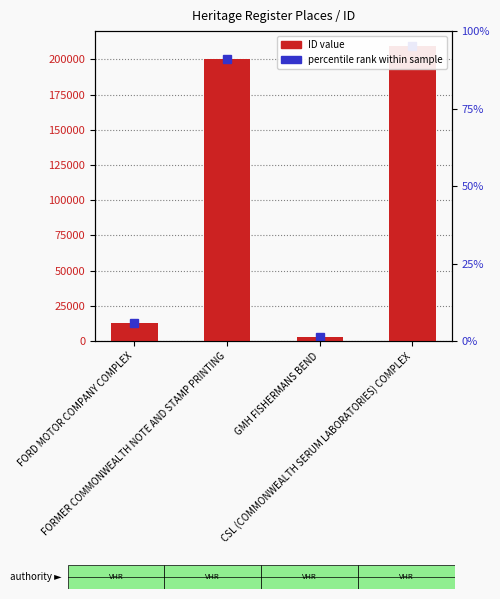

True or false: the data shows 4381 at GMH FISHERMANS BEND.

False